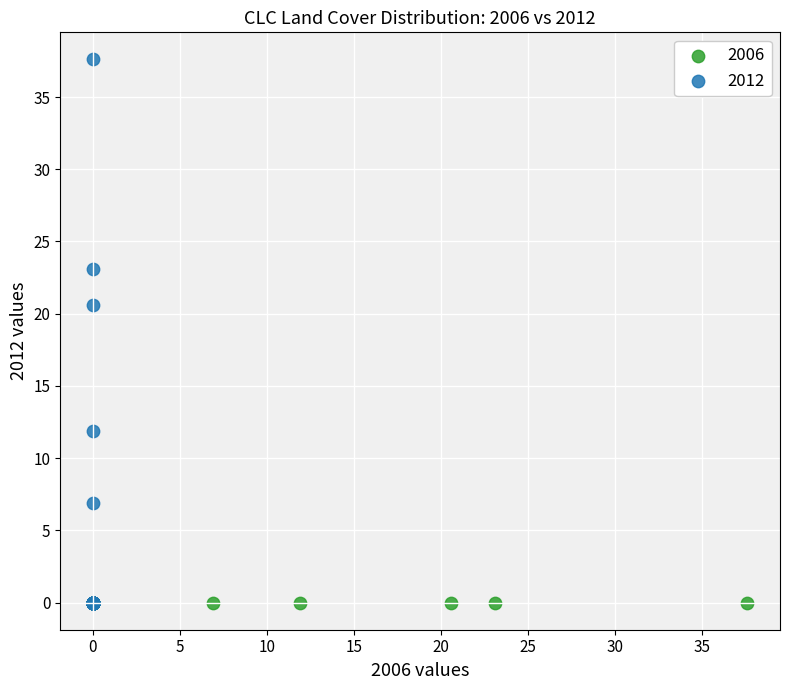

Which series contains the highest Y value?

2012